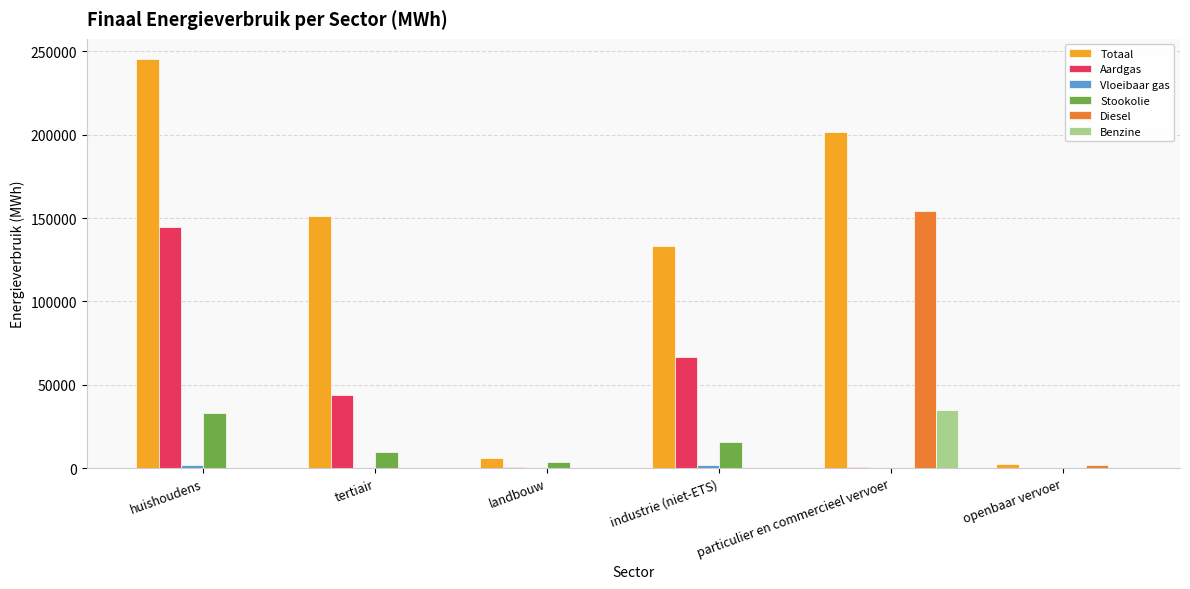

What is the difference between the Diesel values at openbaar vervoer and huishoudens?

2040.0